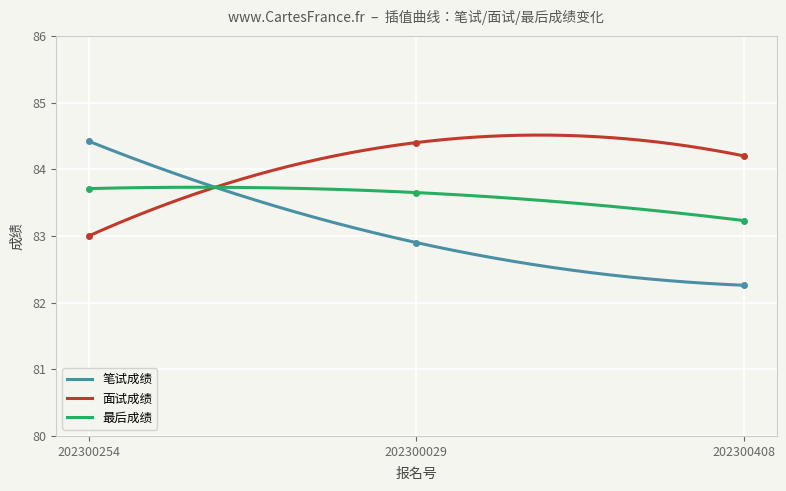

Between 202300029 and 202300408, which series saw the biggest shift?

笔试成绩